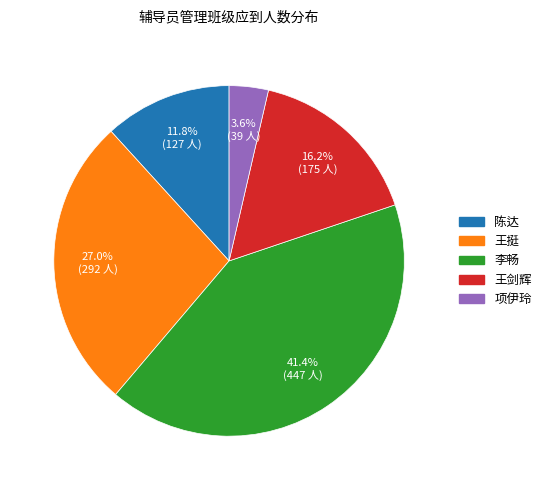

How much of the chart is everything except 王剑辉?

83.8%